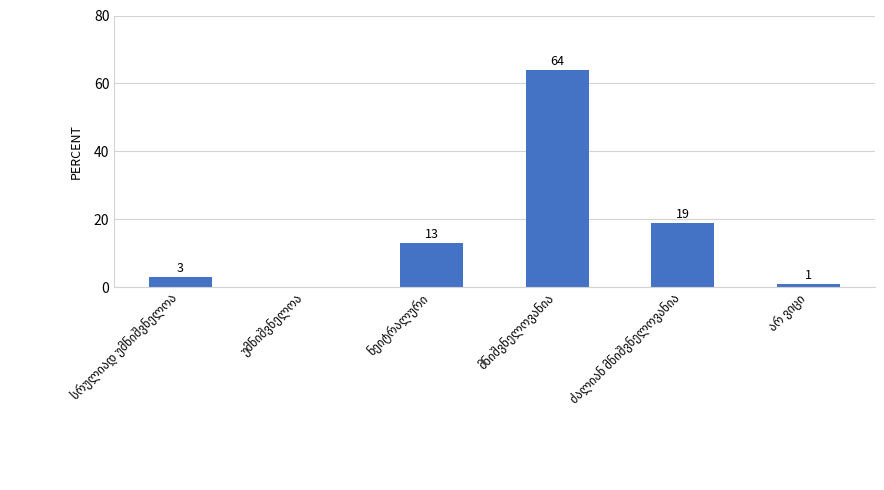

What is the maximum value shown in the chart?

64